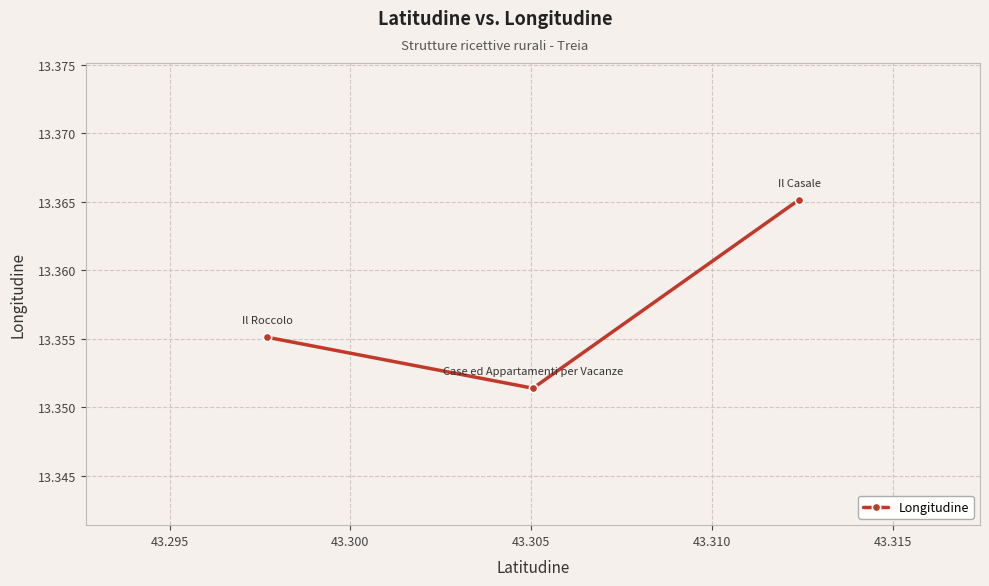

Reading left to right, what are all the values shown in this chart?

13.4	13.4	13.4